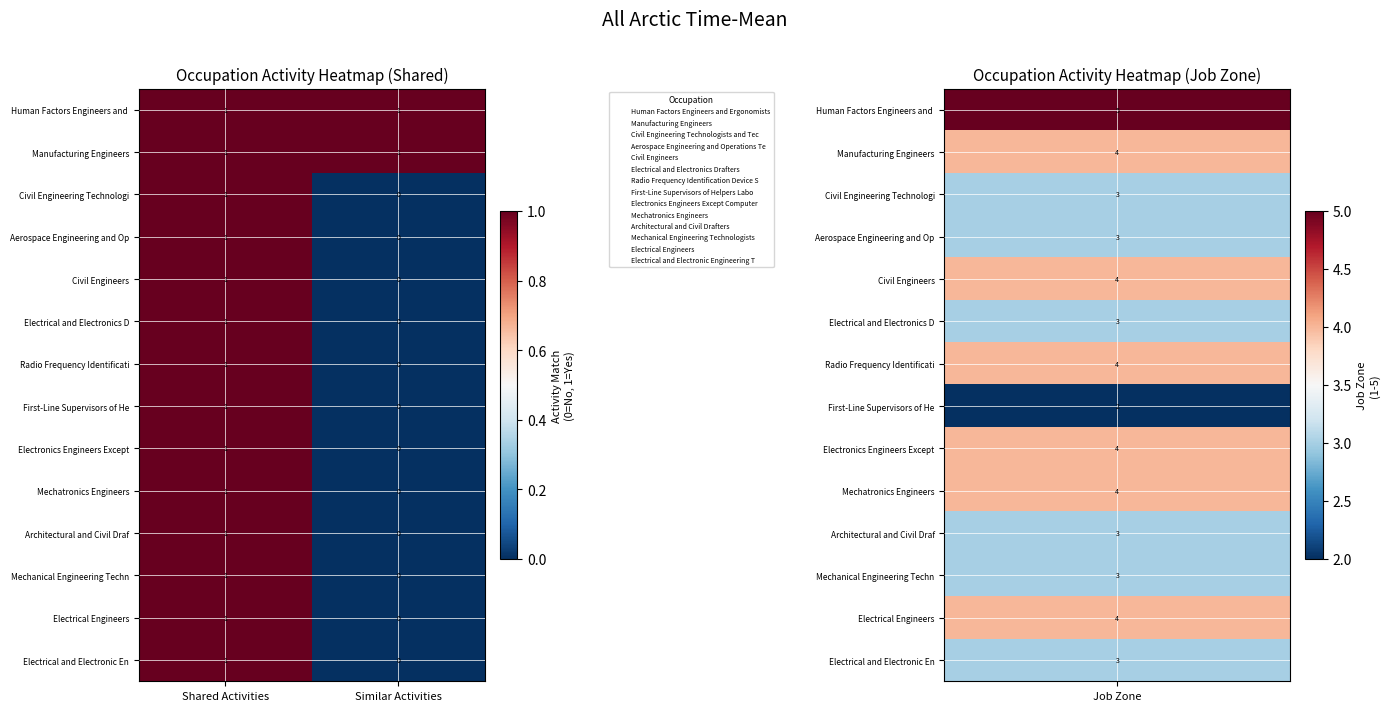

True or false: Radio Frequency Identificati has a value of 1 at Shared Activities.

True